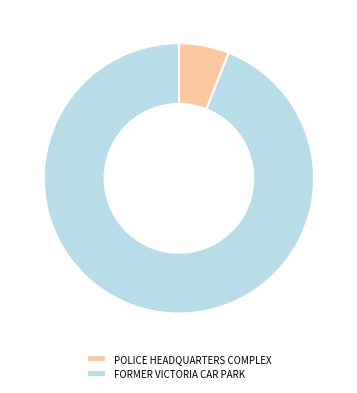

What is the largest slice in the pie chart?

FORMER VICTORIA CAR PARK